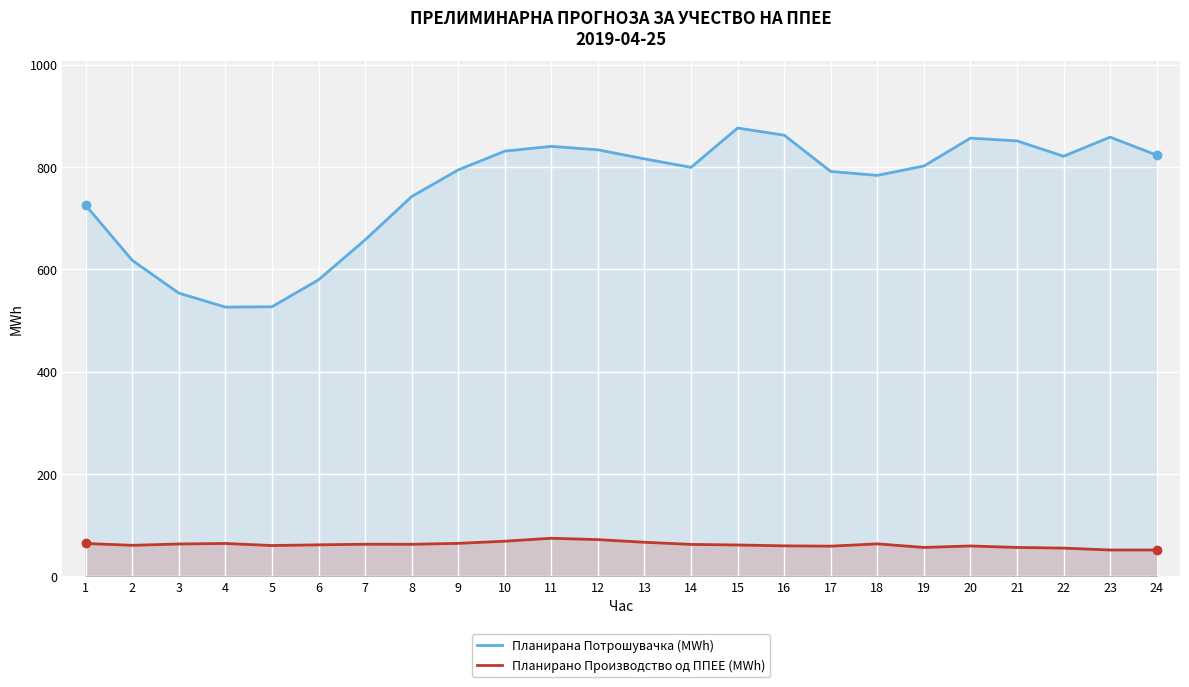

Reading left to right, extract all data points from this chart.

Планирана Потрошувачка (MWh): 1=725.1	2=617.6	3=553.5	4=526.2	5=526.9	6=579.6	7=657.6	8=742.3	9=794.3	10=831.0	11=840.4	12=833.6	13=815.9	14=799.3	15=876.1	16=862.2	17=791.3	18=783.6	19=802.0	20=856.4	21=851.0	22=821.0	23=858.4	24=823.2
Планирано Производство од ППЕЕ (MWh): 1=64.4	2=60.8	3=63.4	4=64.4	5=60.3	6=61.7	7=62.9	8=62.8	9=64.6	10=68.8	11=74.6	12=71.9	13=66.7	14=62.5	15=61.4	16=59.7	17=59.1	18=63.6	19=56.6	20=59.5	21=56.6	22=55.3	23=51.6	24=51.6